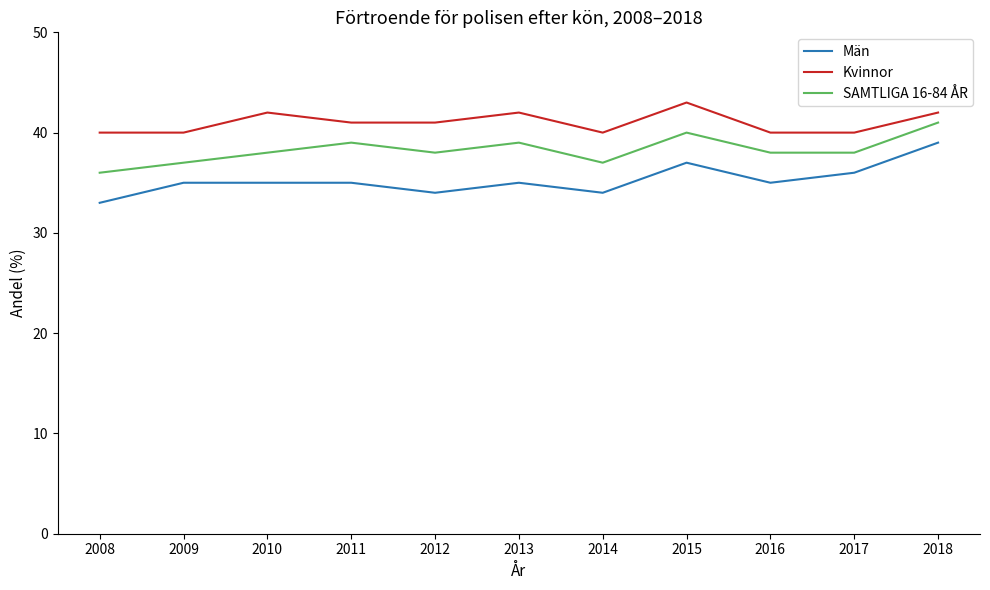

True or false: SAMTLIGA 16-84 ÅR and Män intersect in this chart.

False